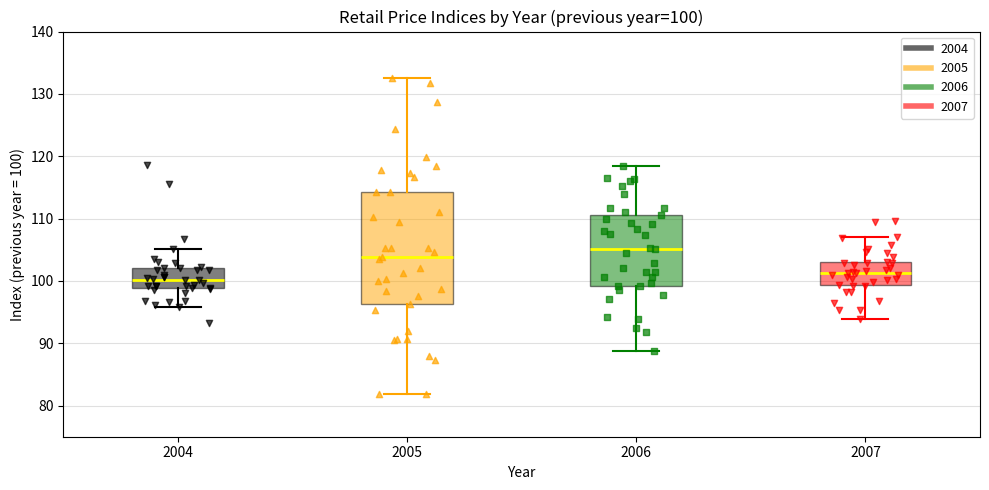

Which box is the tallest, from its lower edge to its upper edge?

2005